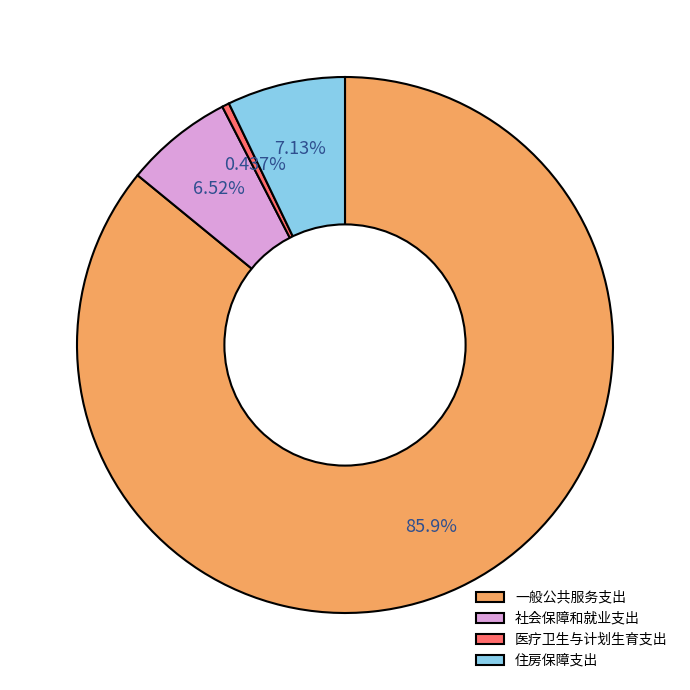

To the nearest percent, what is the difference between the largest and smallest slice percentages?

85%